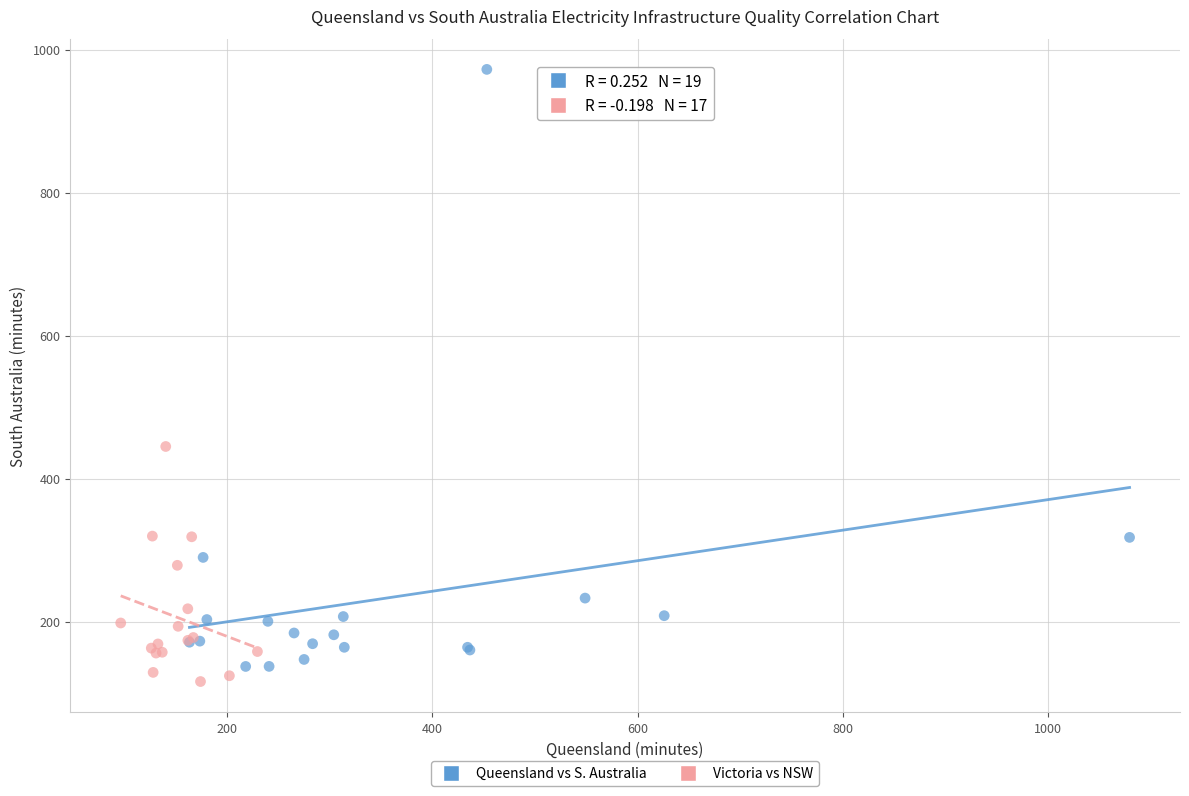

Which series contains the highest Y value?

Queensland vs S. Australia